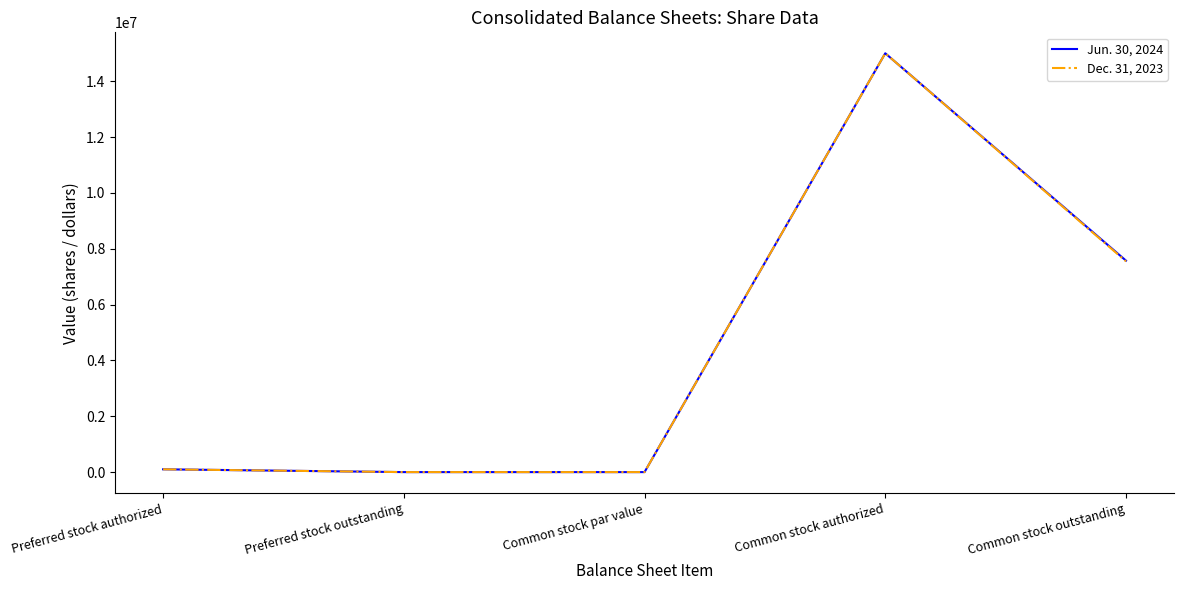

What is the spread (max minus min) of values at Common stock outstanding?

25401